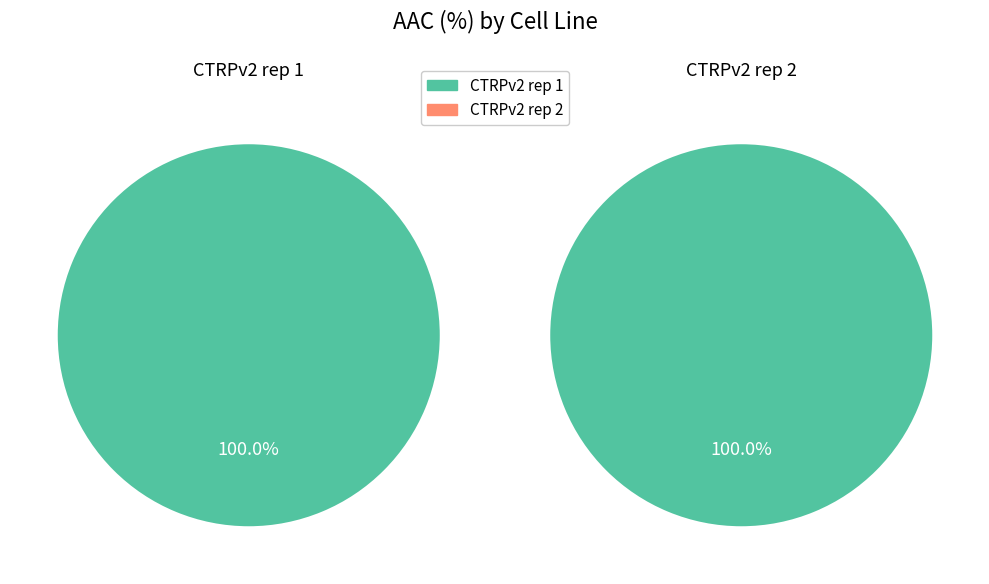

Which slice is the smallest?

CTRPv2 rep 1